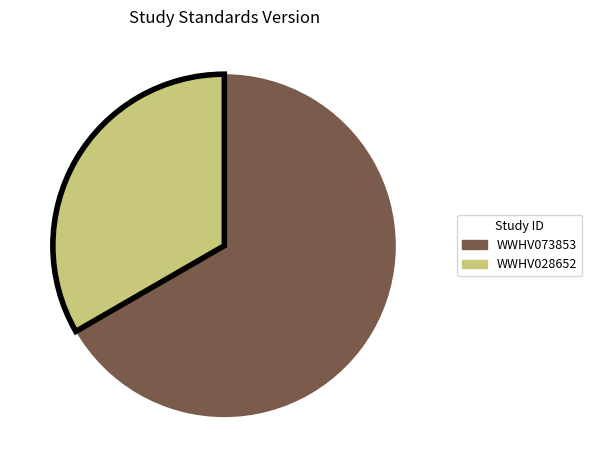

Which category has the biggest portion of the pie?

WWHV073853